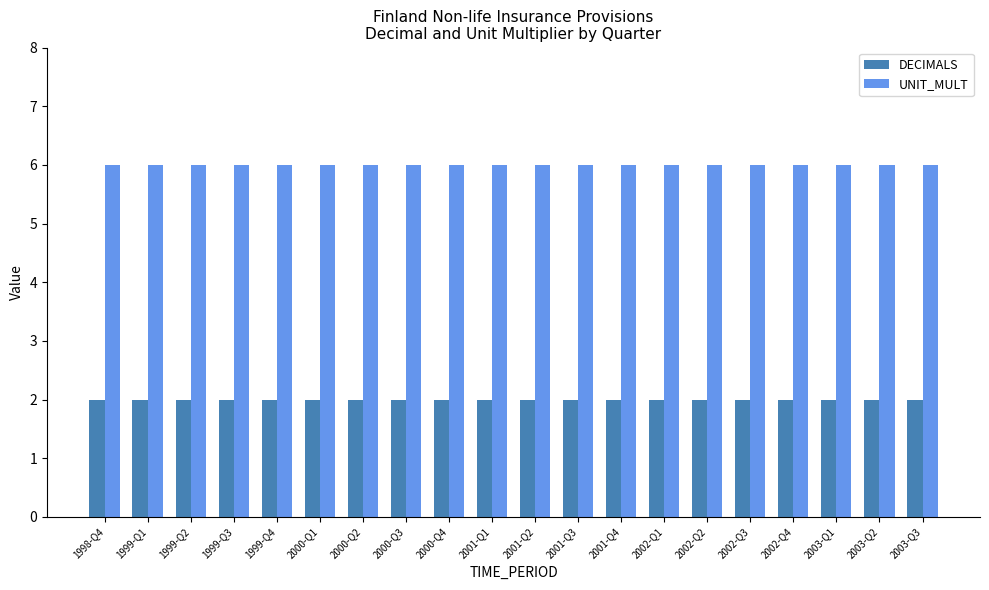

What is the approximate value of DECIMALS at 2001-Q2?

2